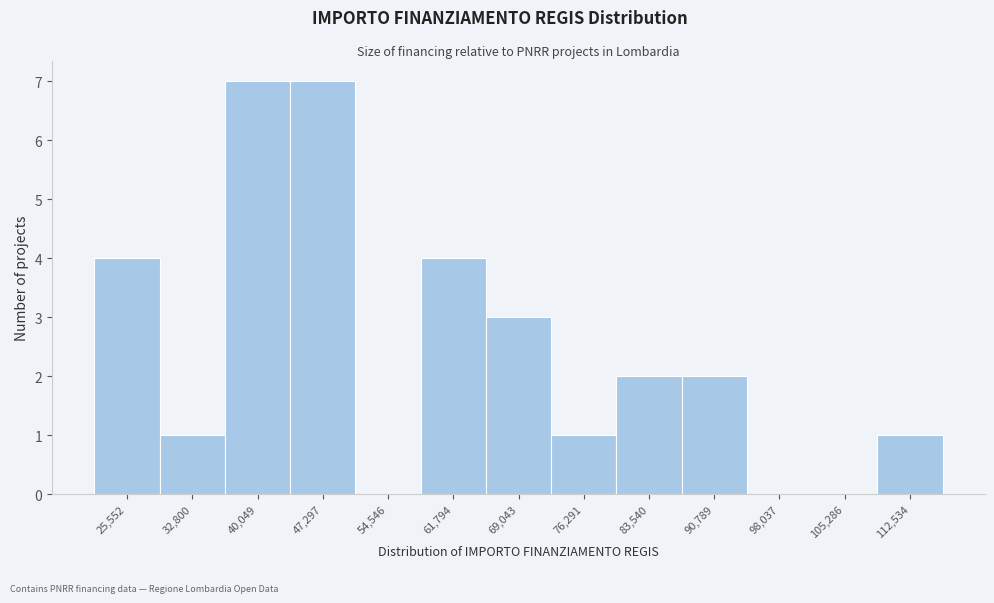

Reading left to right, transcribe all the data shown in this chart.

25,552=4	32,800=1	40,049=7	47,297=7	54,546=0	61,794=4	69,043=3	76,291=1	83,540=2	90,789=2	98,037=0	105,286=0	112,534=1